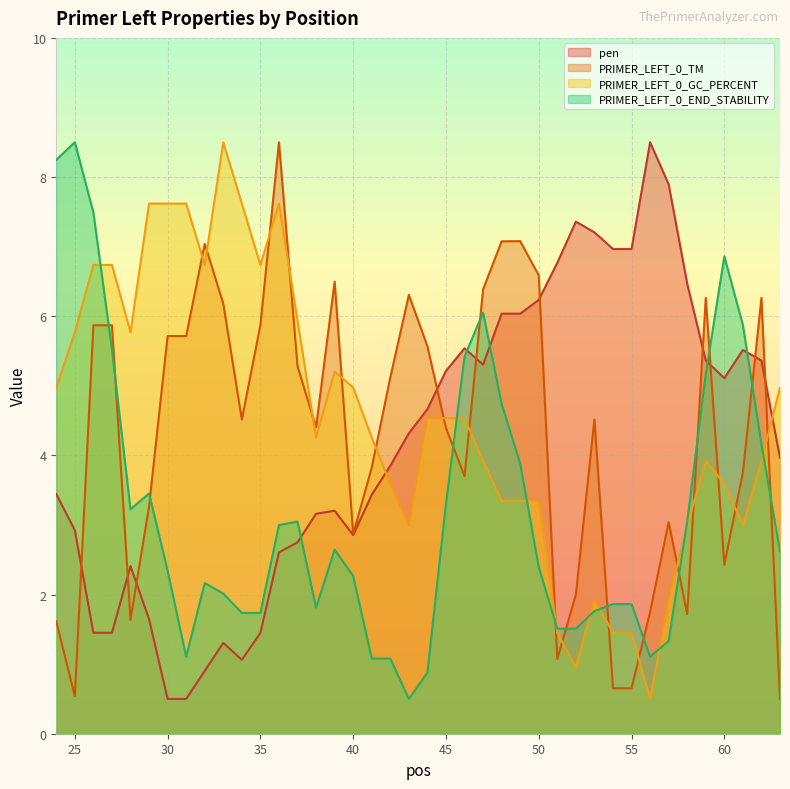

At how many categories does at least one series exceed 6?

29